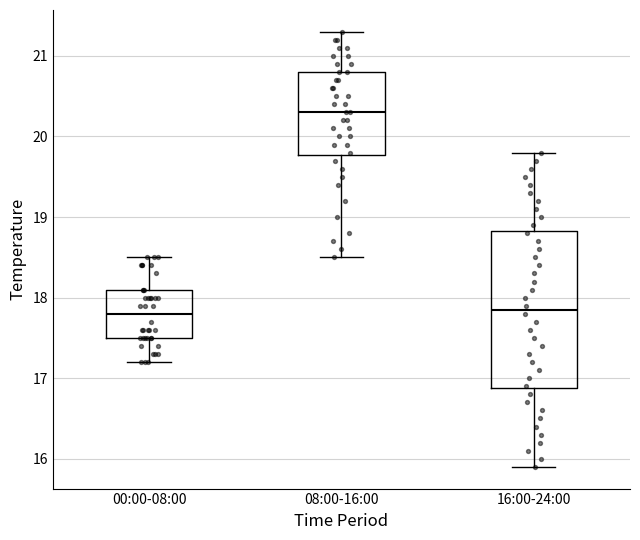

Reading left to right, transcribe this box plot: for each box, give where its median line is, the range the box spans, and where its two whiskers end, as read against the y-axis. The values are not printed on the chart, so give them approximately, as read against the axis.

00:00-08:00: median 17.8, box 17.5 to 18.1, whiskers 17.2 to 18.5
08:00-16:00: median 20.3, box 19.8 to 20.8, whiskers 18.5 to 21.3
16:00-24:00: median 17.9, box 16.9 to 18.8, whiskers 15.9 to 19.8